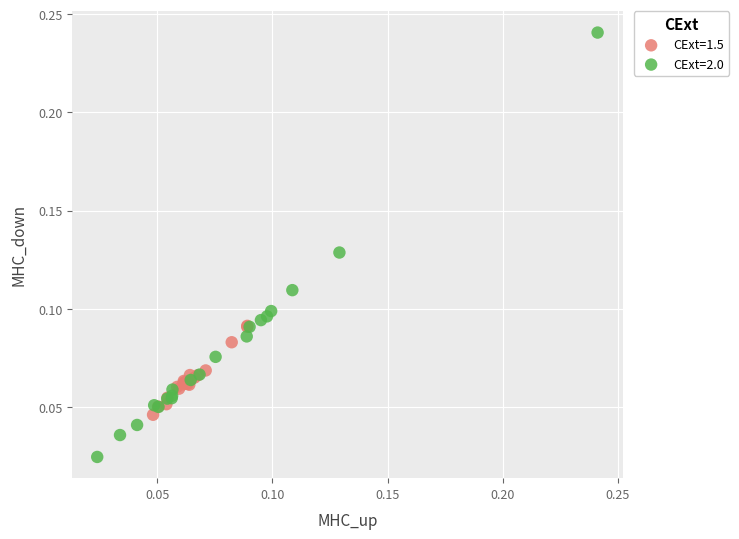

Which series reaches the minimum Y coordinate?

CExt=2.0